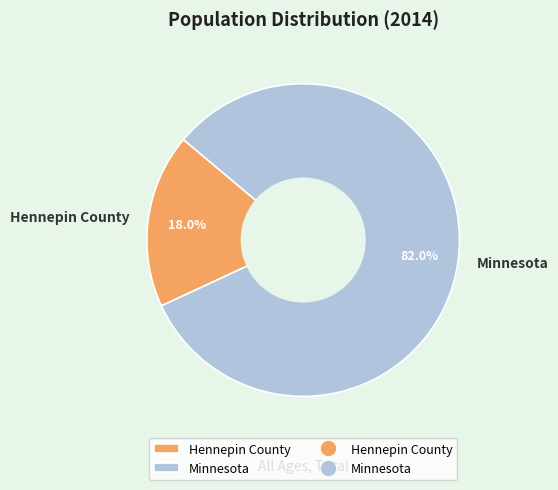

What percentage is the Minnesota slice, to the nearest percent?

82%